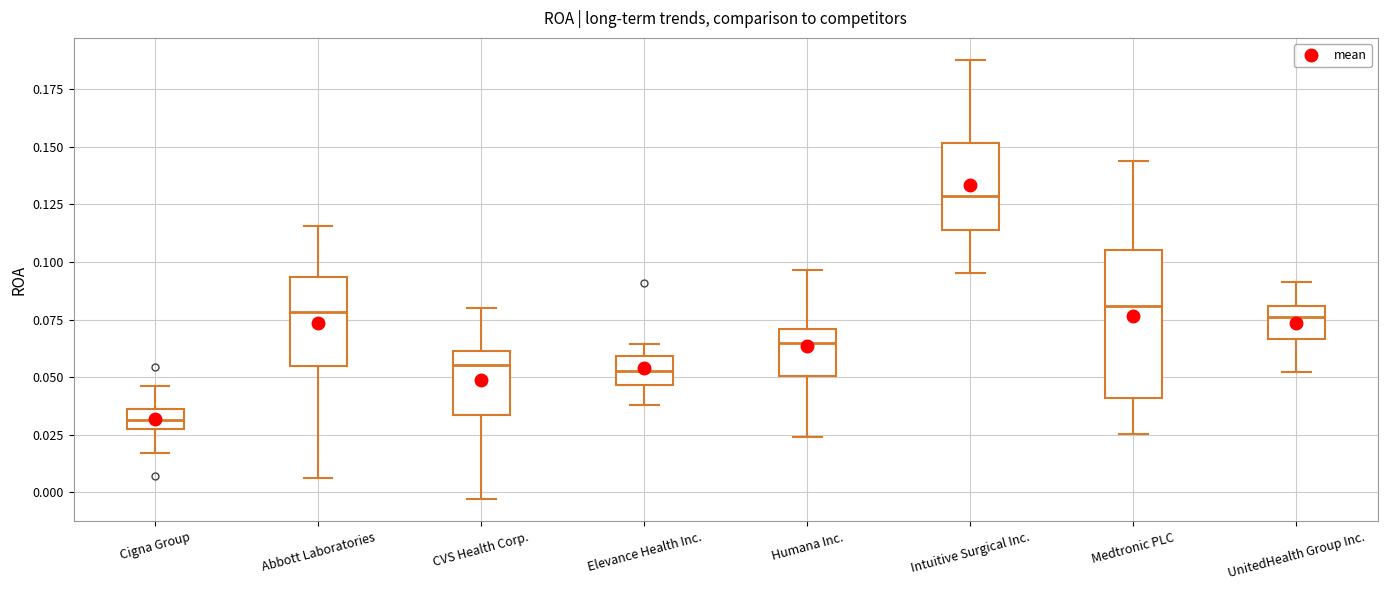

Which box has the lowest median line?

Cigna Group